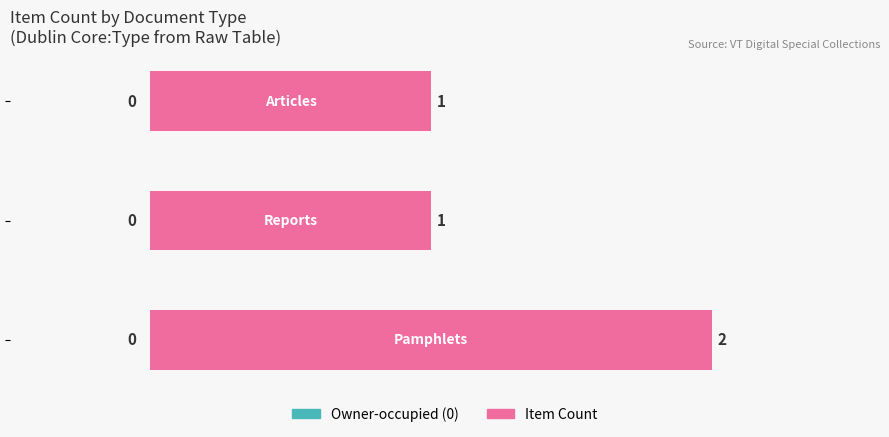

How many bars are there in total?

3